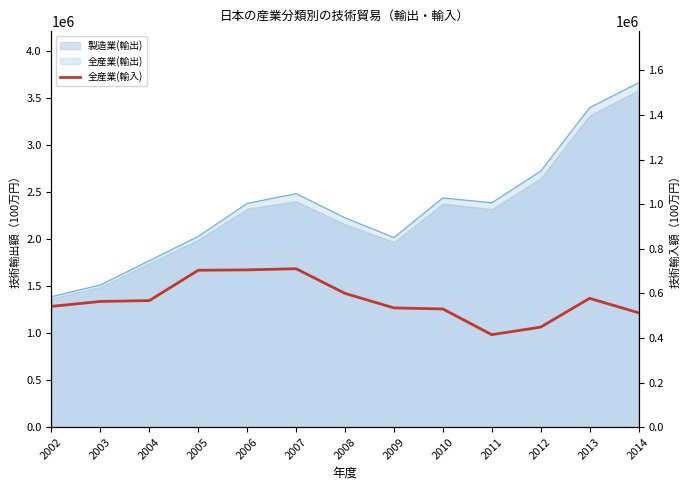

True or false: the data shows 948961 at 2004.

False